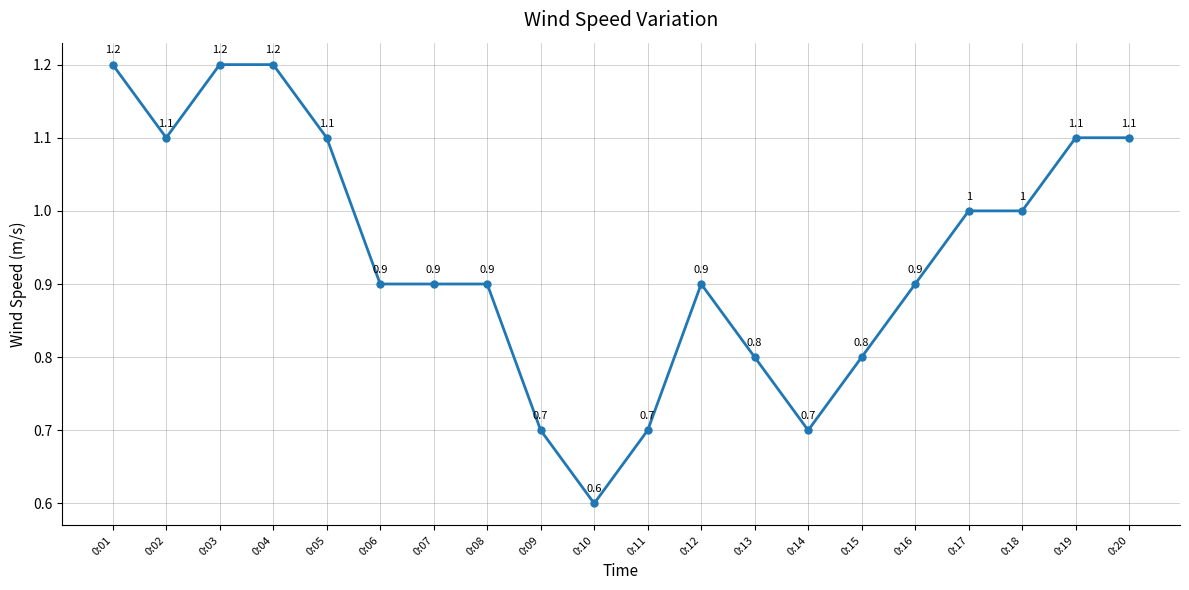

At which category does the data reach its first local valley?

0:02